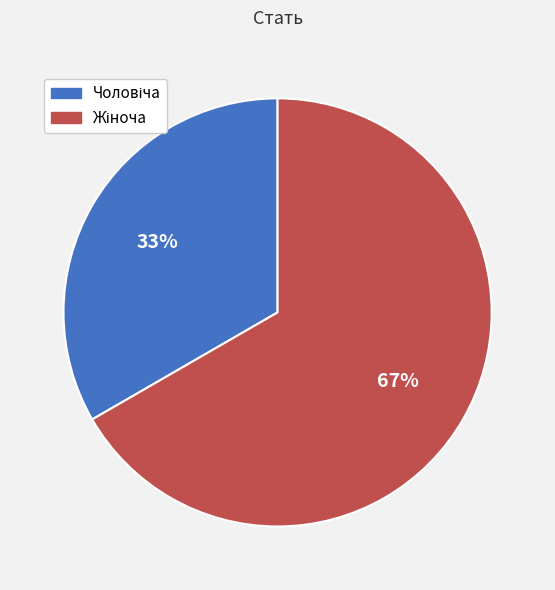

Is there any slice that represents more than half of the pie?

Yes